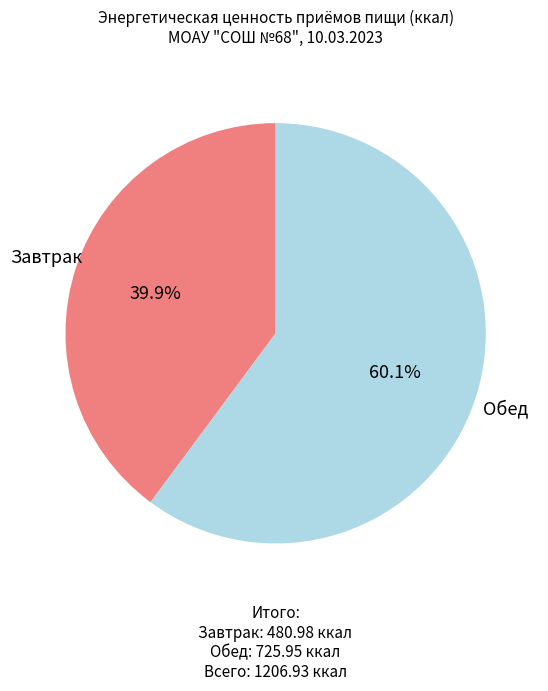

Is there a majority slice in this chart?

Yes